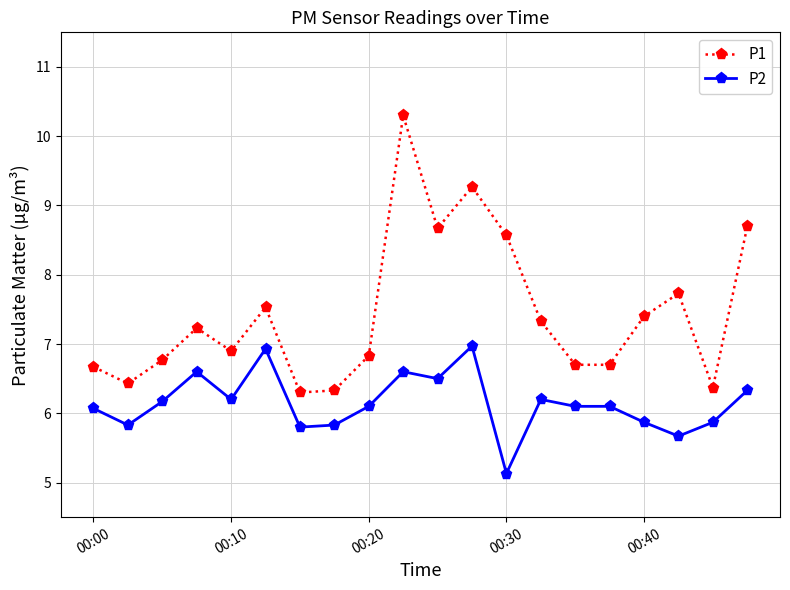

True or false: P2 and P1 intersect in this chart.

False